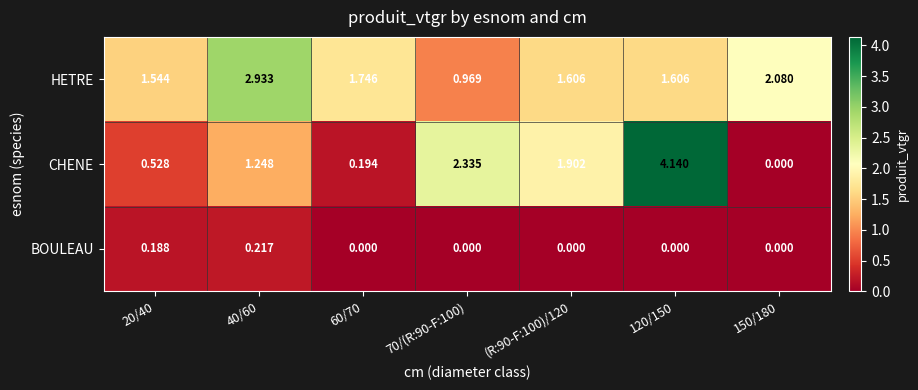

At how many categories does at least one series exceed 1?

7